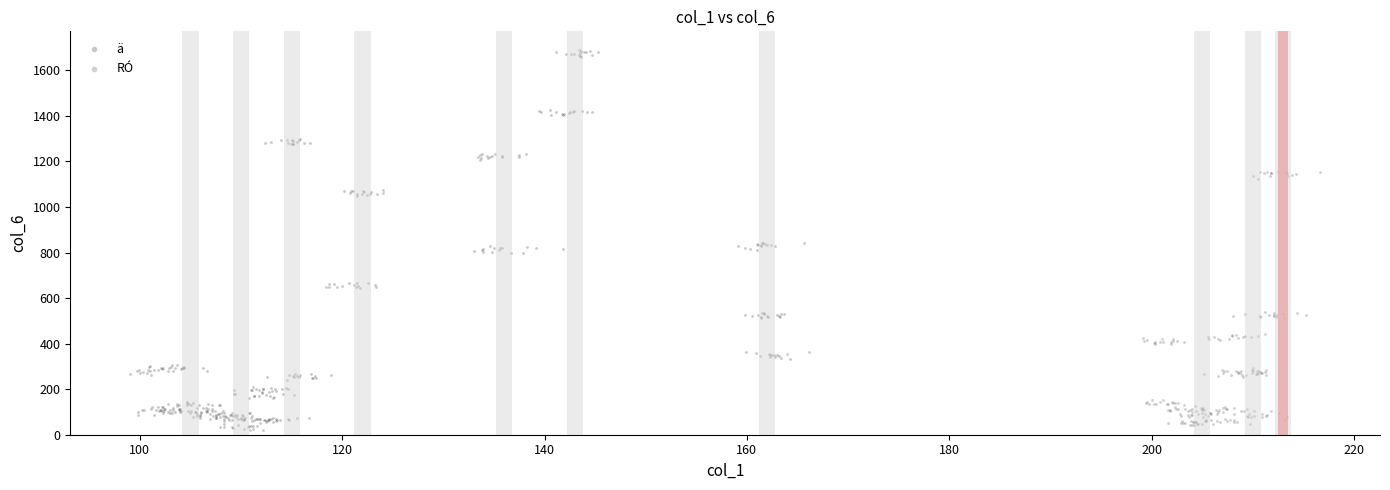

Which series has the widest spread of Y values?

ä